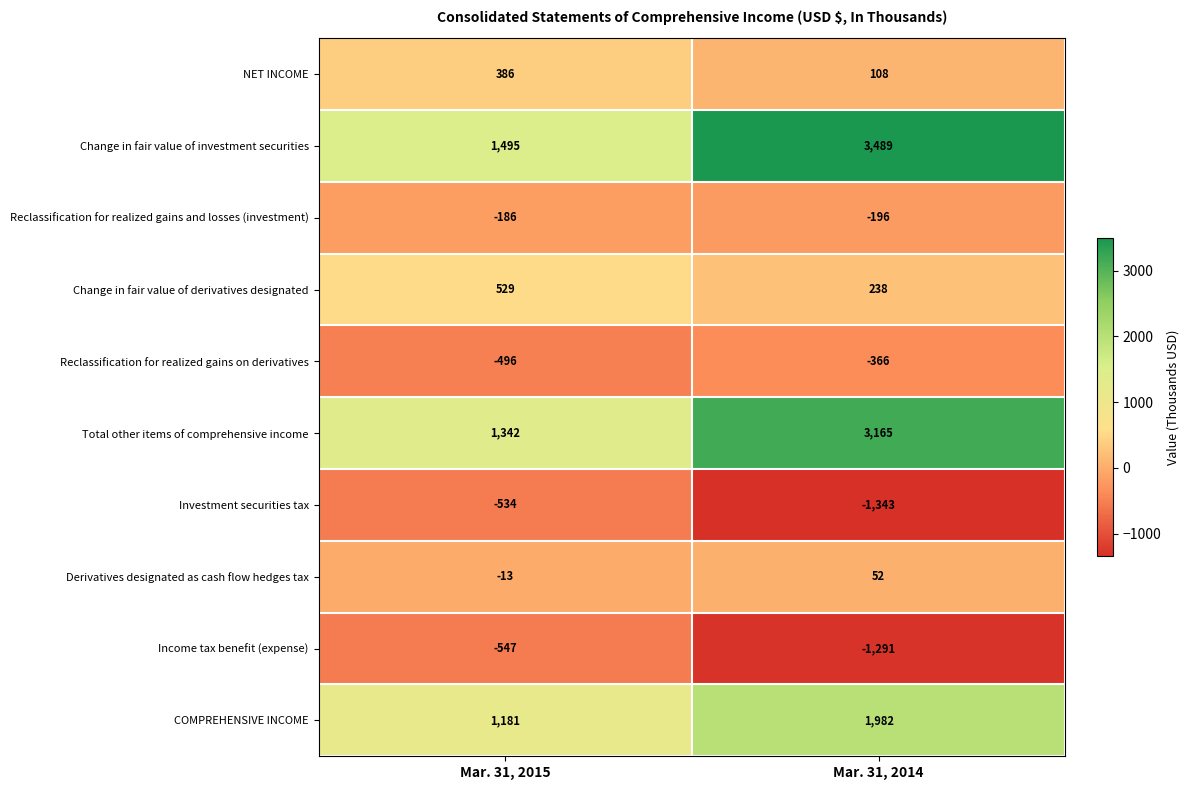

What is the smallest value displayed?

-1343